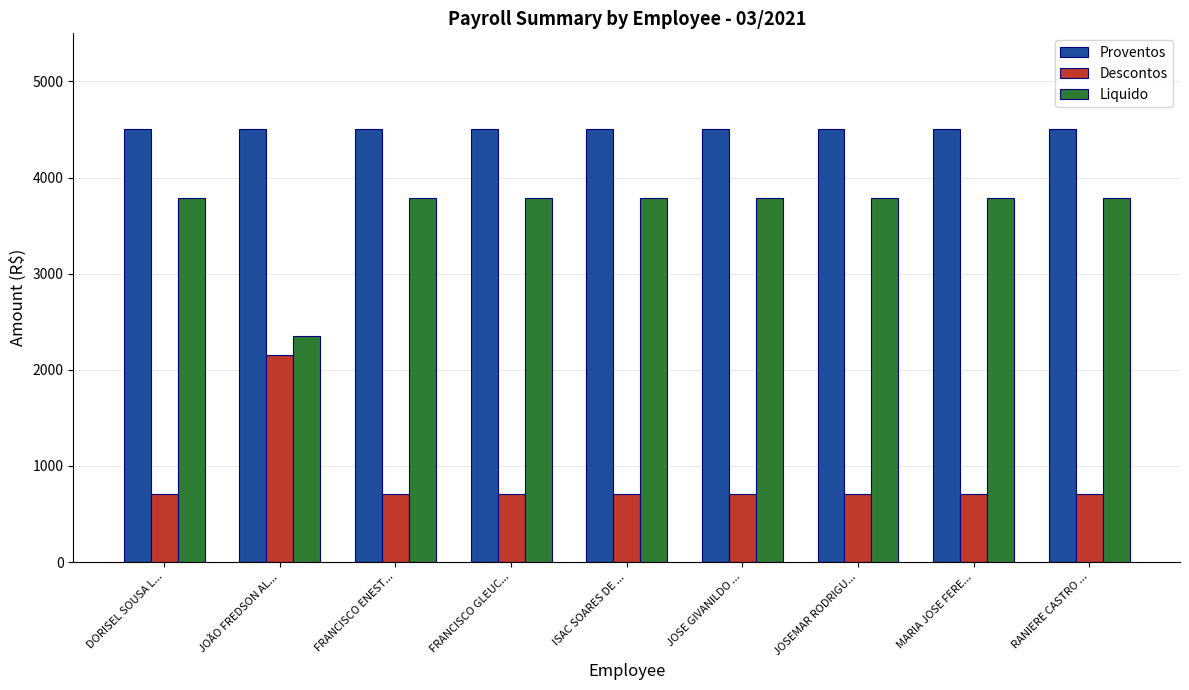

How many data points in Liquido are less than 3791?

1